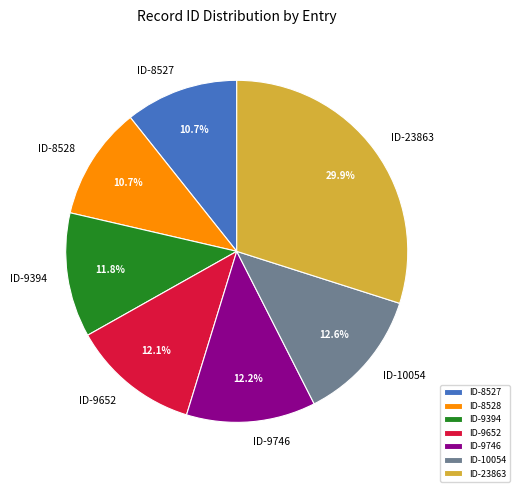

Count the number of slices in the pie.

7